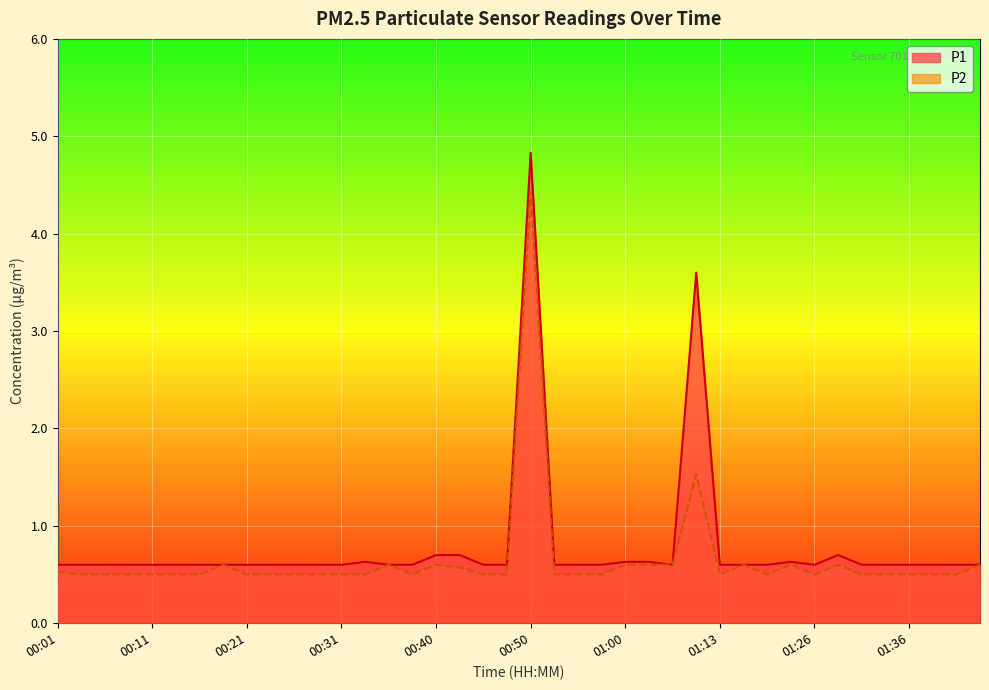

What is the difference between the maximum and second lowest values in the P2 series?

3.9